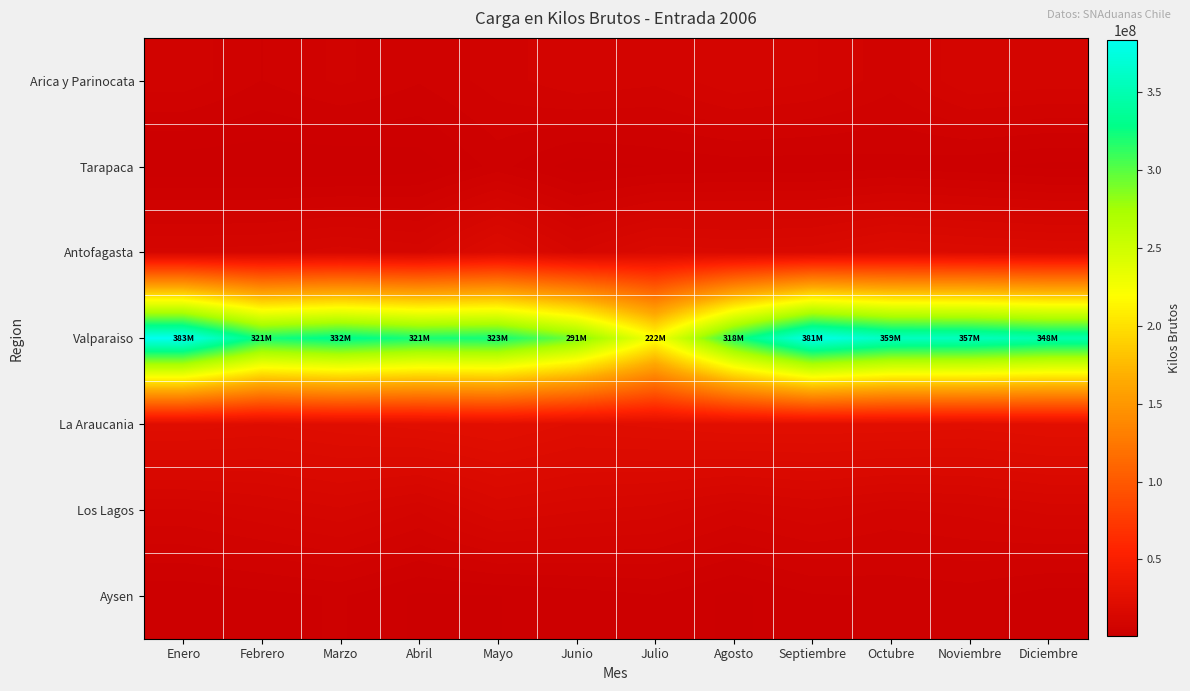

What is the difference between the highest and lowest values at Agosto?

316236998.0